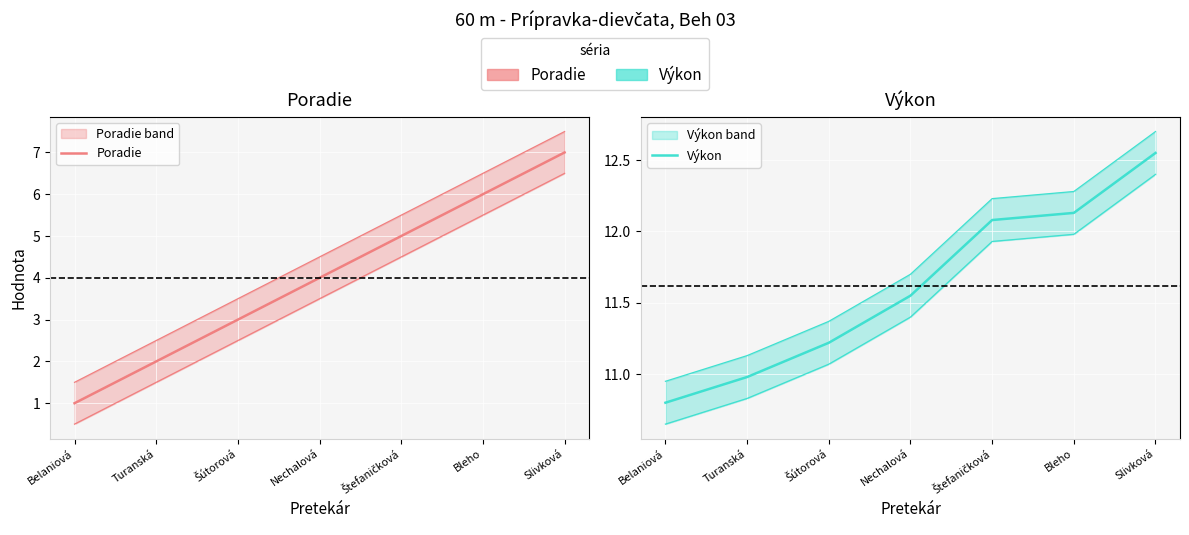

What is the spread (max minus min) of values at Turanská?

9.0